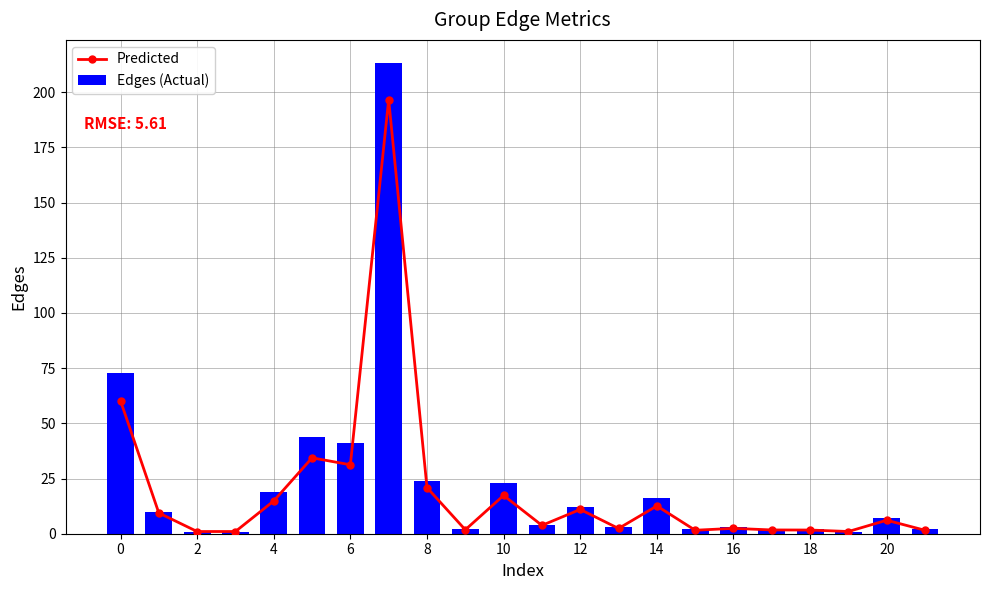

Is it true that Edges (Actual) equals 18 at 6?

False